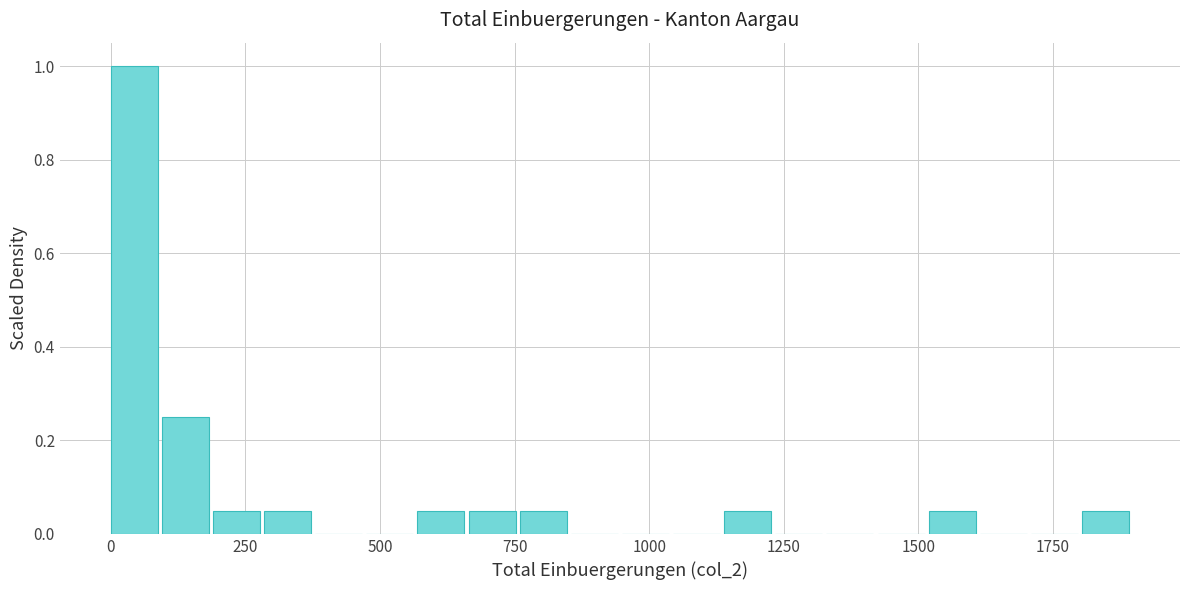

Read against the x-axis, roughly where is the centre of the tallest bar?

50